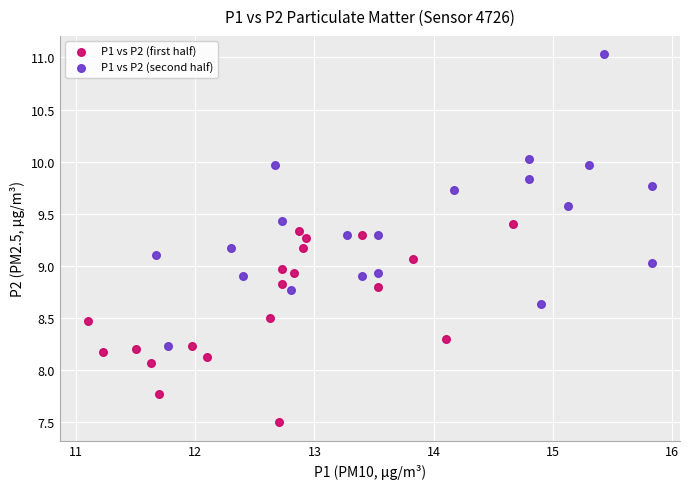

Which series reaches the minimum Y coordinate?

P1 vs P2 (first half)